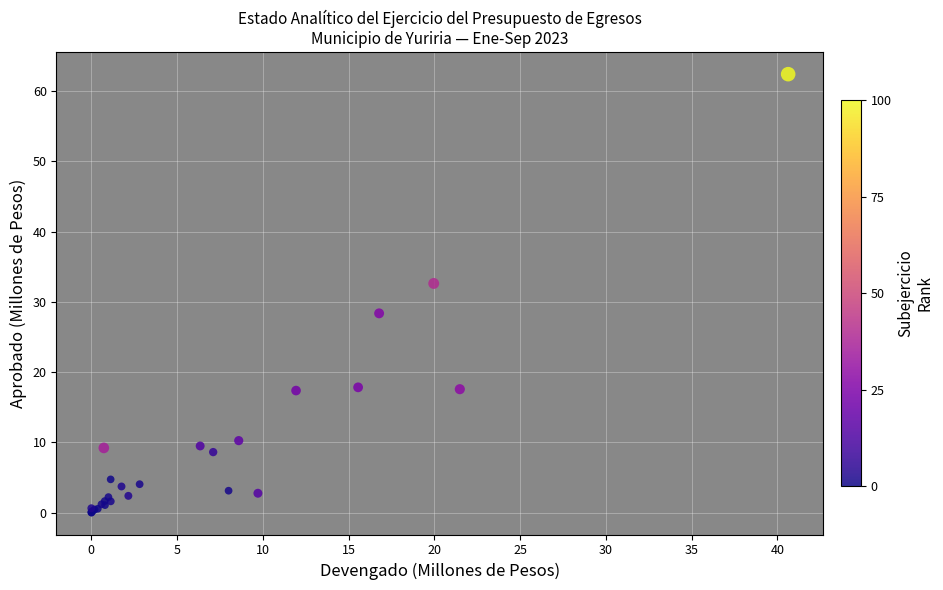

What Y value in the scatter plot is closest to 31?

32.6